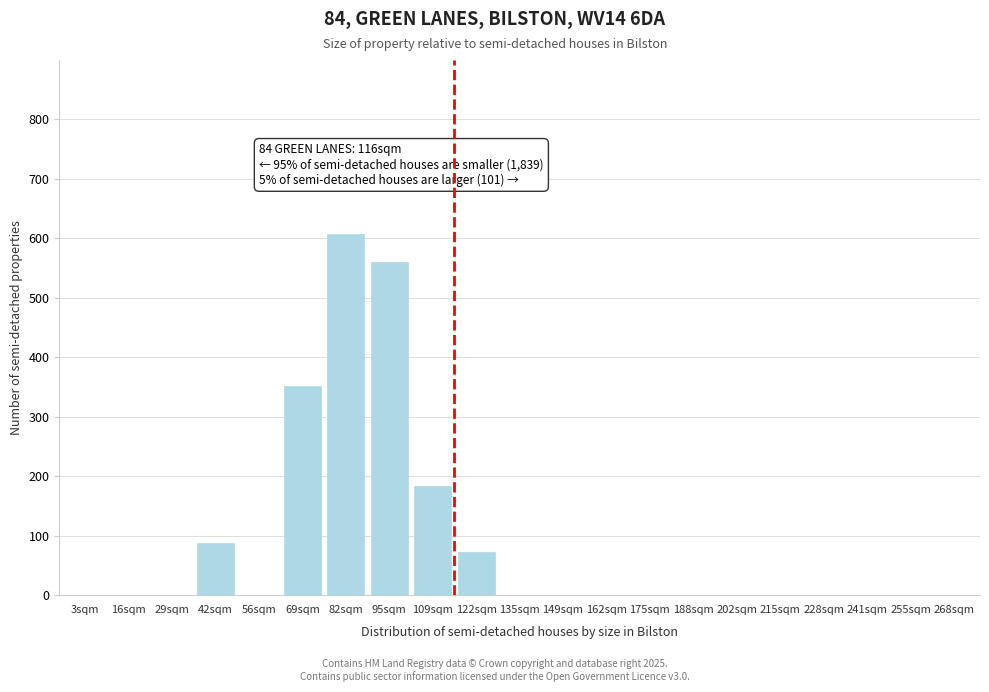

Reading left to right, transcribe all the data shown in this chart.

3sqm=0	16sqm=0	29sqm=0	42sqm=88	56sqm=0	69sqm=352	82sqm=608	95sqm=560	109sqm=184	122sqm=72	135sqm=0	149sqm=0	162sqm=0	175sqm=0	188sqm=0	202sqm=0	215sqm=0	228sqm=0	241sqm=0	255sqm=0	268sqm=0